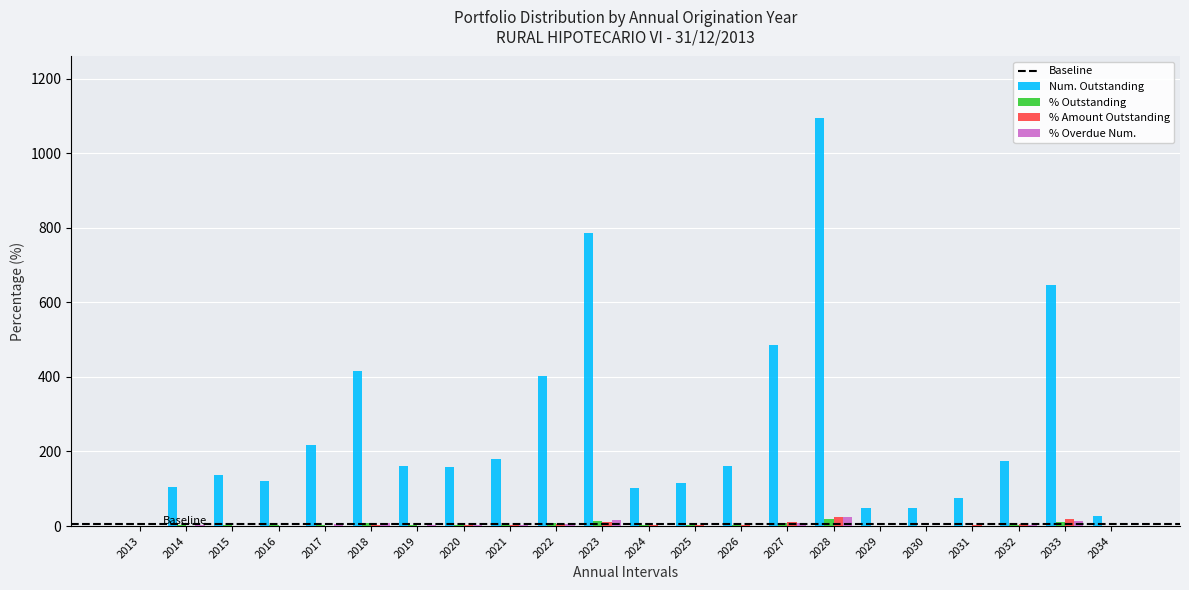

What is the spread (max minus min) of values at 2021?

176.8